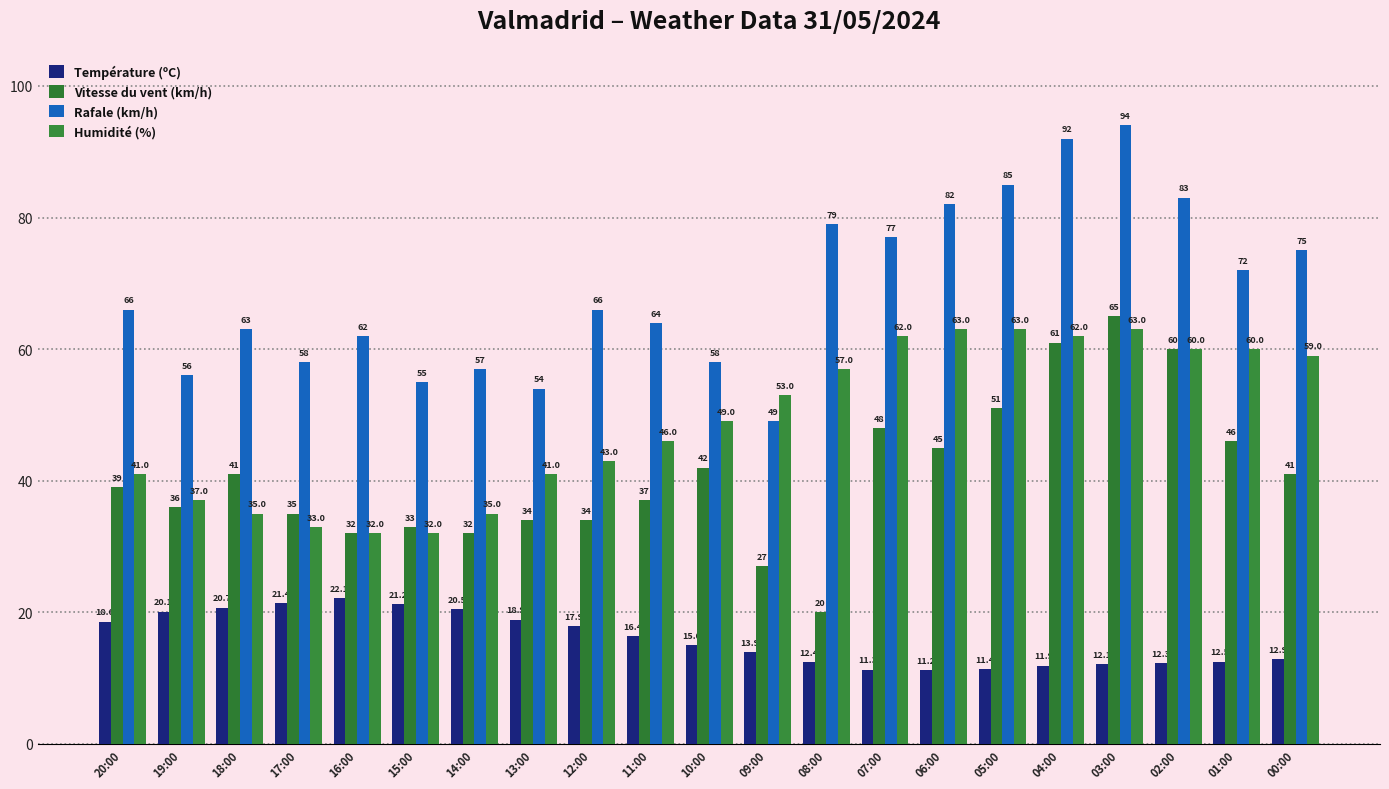

Reading left to right, transcribe all the data shown in this chart.

Température (ºC): 20:00=18.6	19:00=20.1	18:00=20.7	17:00=21.4	16:00=22.1	15:00=21.2	14:00=20.5	13:00=18.9	12:00=17.9	11:00=16.4	10:00=15.0	09:00=13.9	08:00=12.4	07:00=11.3	06:00=11.2	05:00=11.4	04:00=11.9	03:00=12.1	02:00=12.3	01:00=12.5	00:00=12.9
Vitesse du vent (km/h): 20:00=39.0	19:00=36.0	18:00=41.0	17:00=35.0	16:00=32.0	15:00=33.0	14:00=32.0	13:00=34.0	12:00=34.0	11:00=37.0	10:00=42.0	09:00=27.0	08:00=20.0	07:00=48.0	06:00=45.0	05:00=51.0	04:00=61.0	03:00=65.0	02:00=60.0	01:00=46.0	00:00=41.0
Rafale (km/h): 20:00=66.0	19:00=56.0	18:00=63.0	17:00=58.0	16:00=62.0	15:00=55.0	14:00=57.0	13:00=54.0	12:00=66.0	11:00=64.0	10:00=58.0	09:00=49.0	08:00=79.0	07:00=77.0	06:00=82.0	05:00=85.0	04:00=92.0	03:00=94.0	02:00=83.0	01:00=72.0	00:00=75.0
Humidité (%): 20:00=41.0	19:00=37.0	18:00=35.0	17:00=33.0	16:00=32.0	15:00=32.0	14:00=35.0	13:00=41.0	12:00=43.0	11:00=46.0	10:00=49.0	09:00=53.0	08:00=57.0	07:00=62.0	06:00=63.0	05:00=63.0	04:00=62.0	03:00=63.0	02:00=60.0	01:00=60.0	00:00=59.0